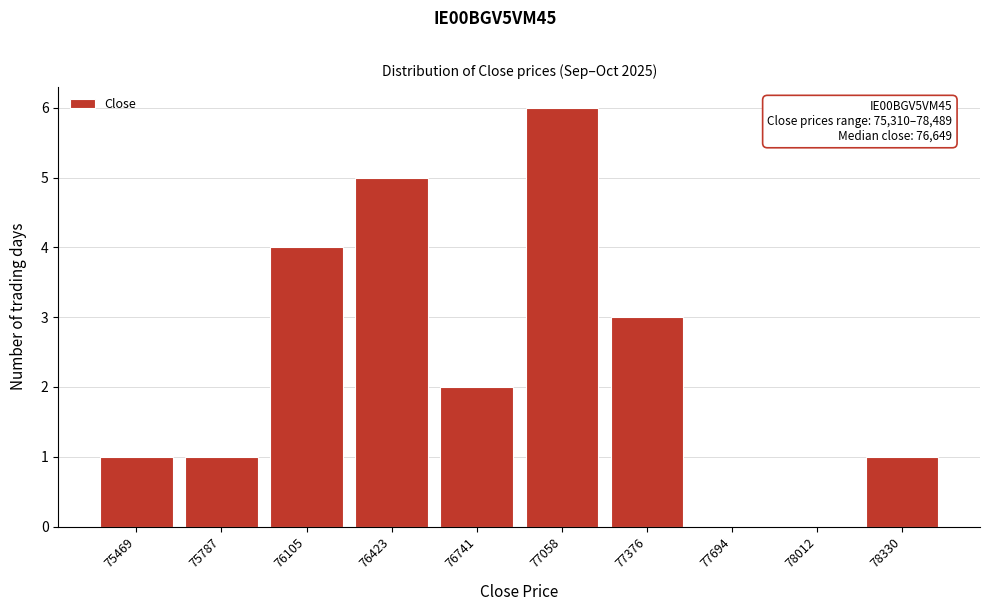

Over which range of the x-axis is the bar tallest?

76900 to 77200